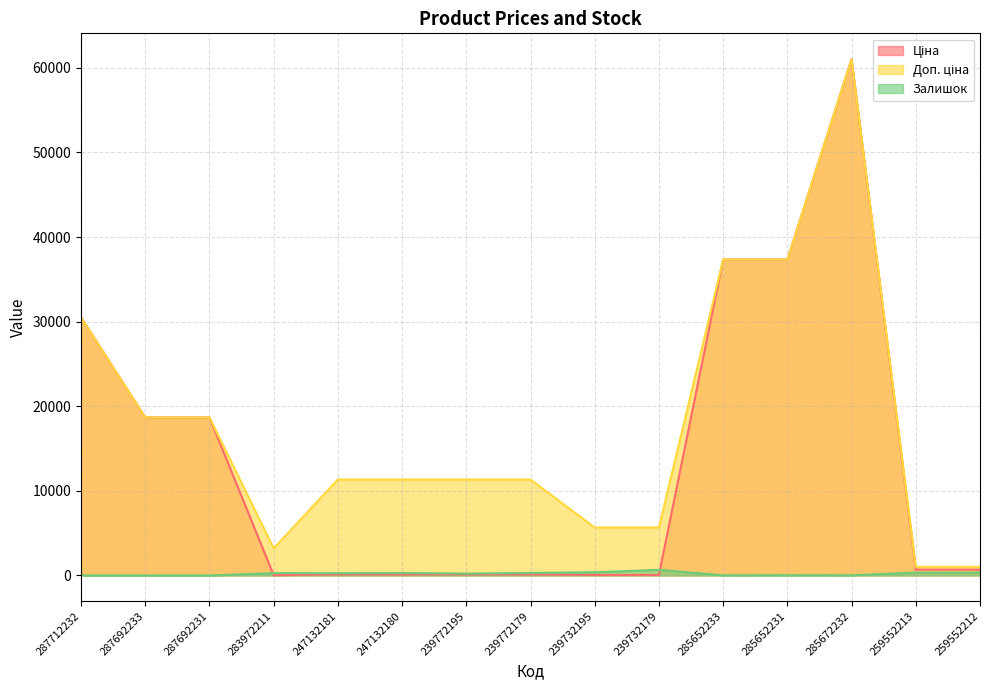

How many lines are shown in the chart?

3